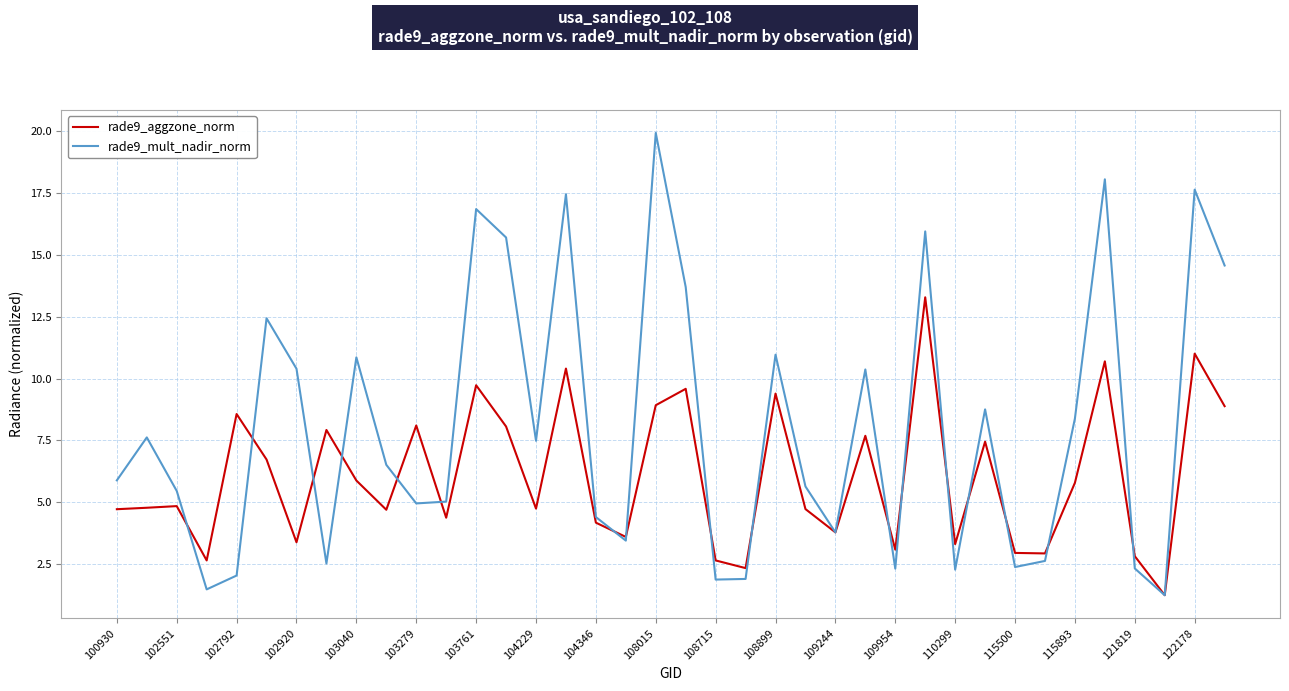

List the series in order of their peak value, highest first.

rade9_mult_nadir_norm, rade9_aggzone_norm